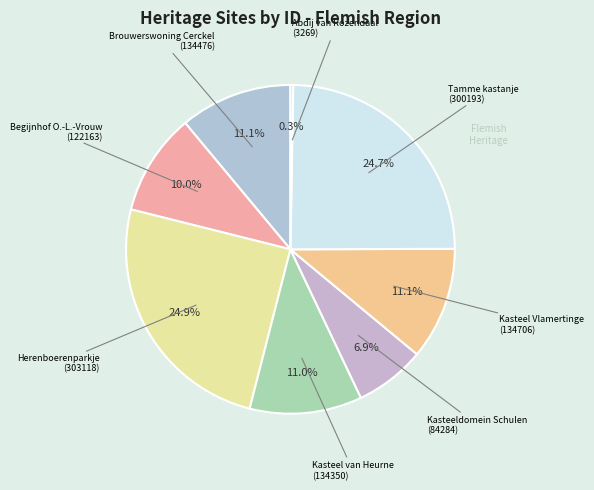

To the nearest percent, what is the average slice percentage?

12%